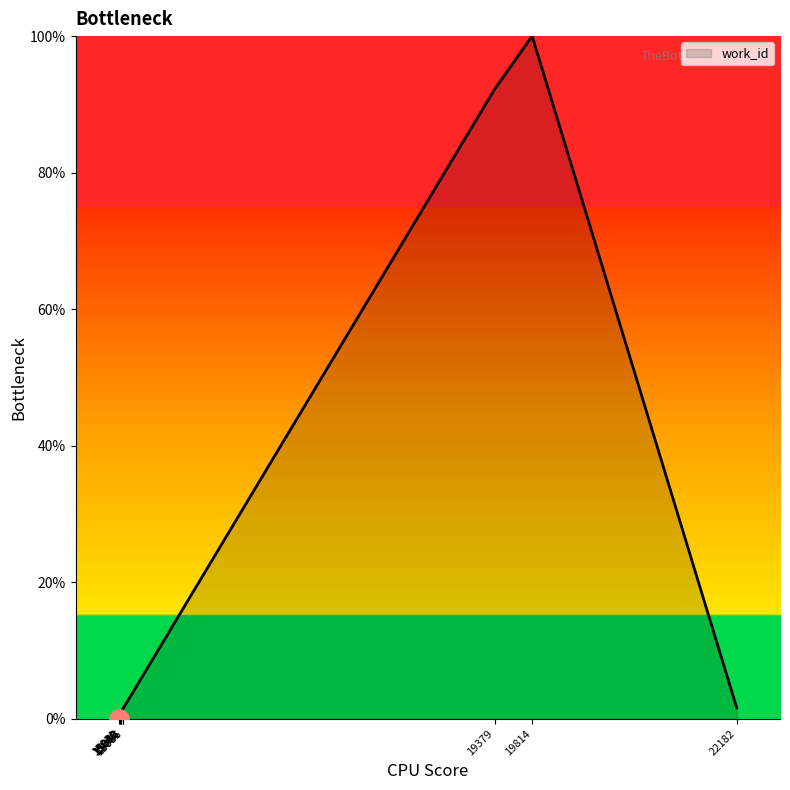

What is the maximum value shown in the chart?

100.0